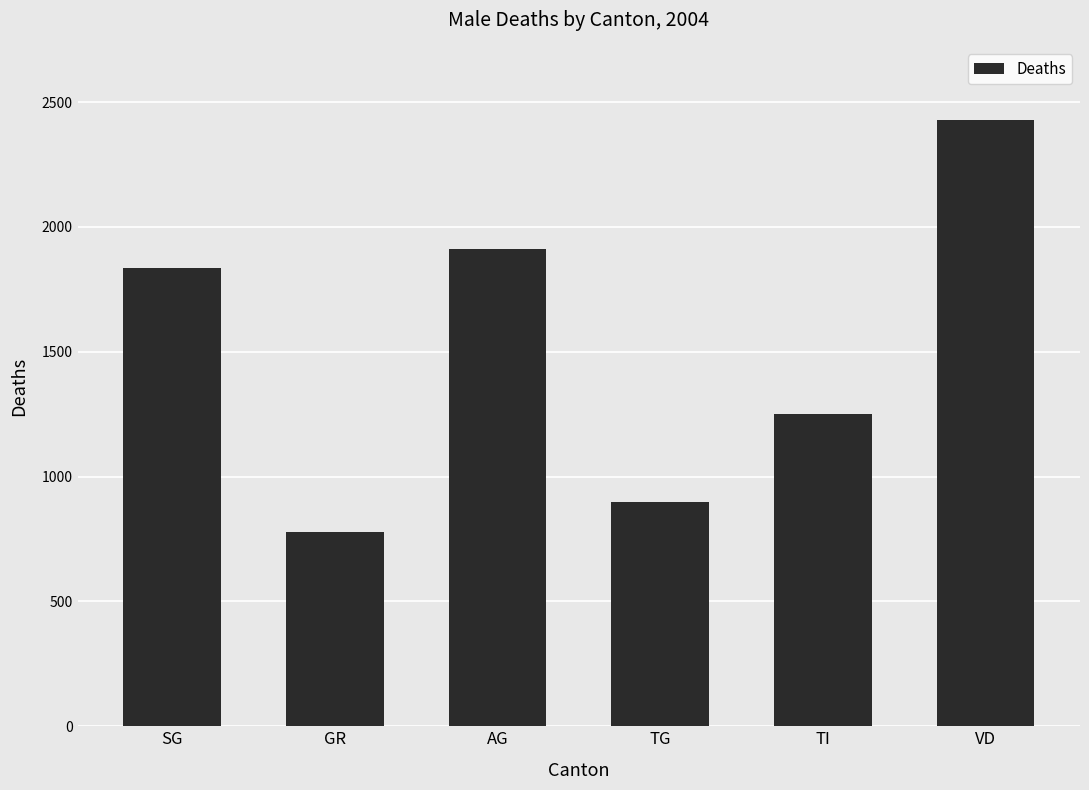

Approximately how many times larger is the value at VD compared to GR?

3.1